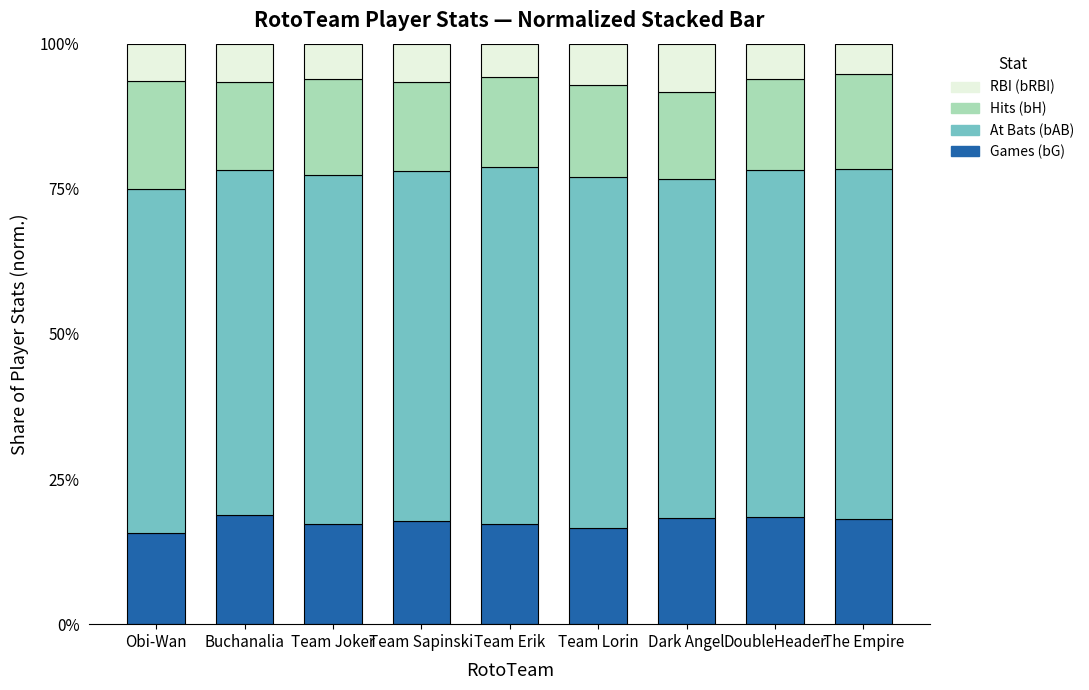

The Games (bG) series shows 5.4 at Team Joker. True or false?

False